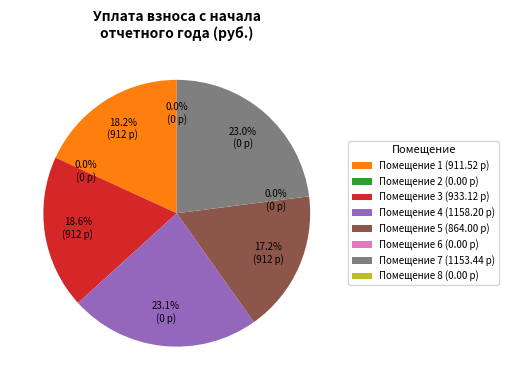

Does Помещение 5 (864.00 р) account for over 50% of the chart?

No